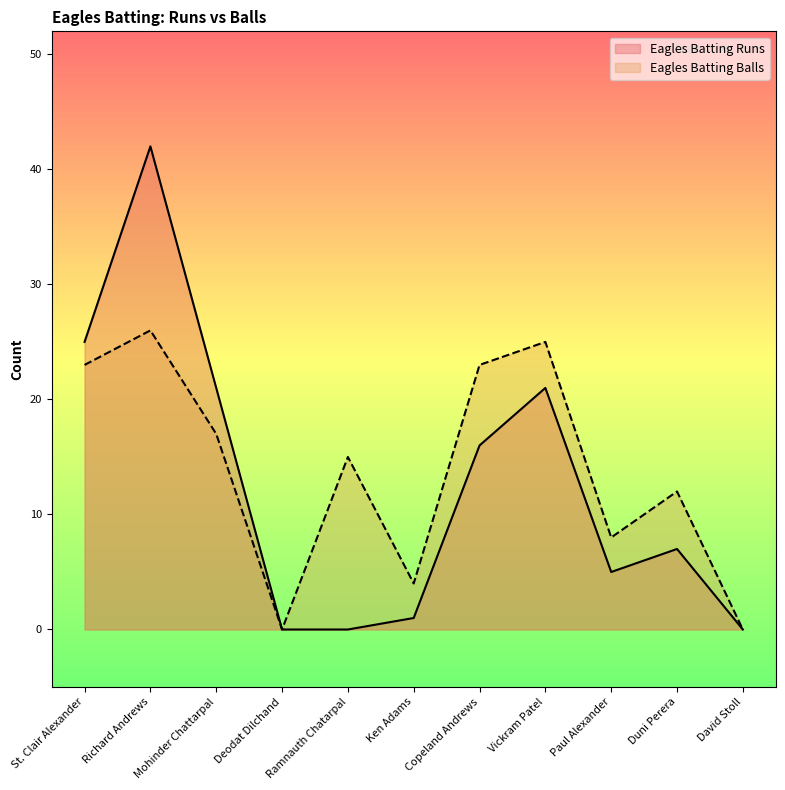

Reading right to left, transcribe all the data shown in this chart.

Eagles Batting Runs: 0	7	5	21	16	1	0	0	21	42	25
Eagles Batting Balls: 0	12	8	25	23	4	15	0	17	26	23